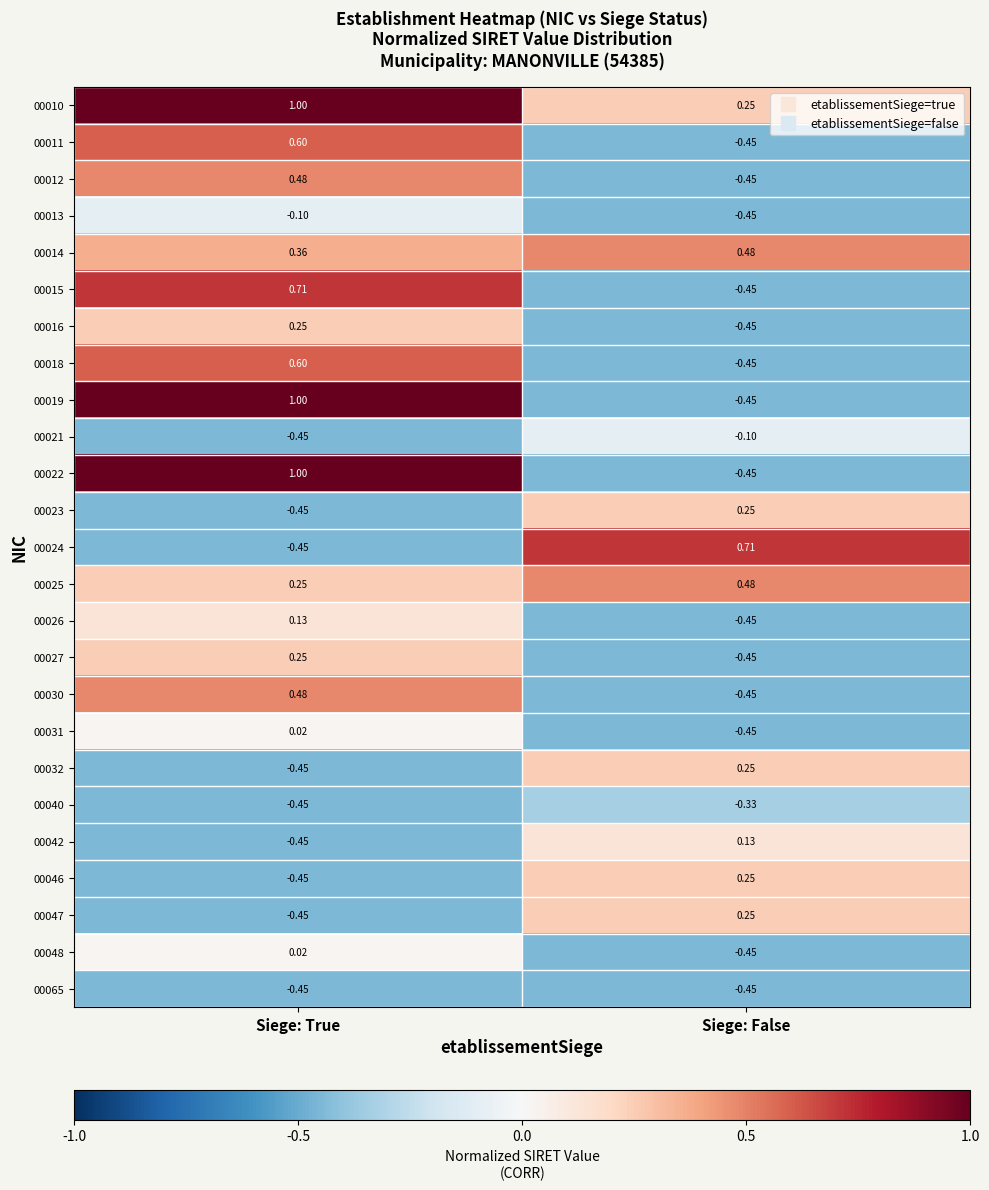

At how many categories does at least one series exceed 0?

2